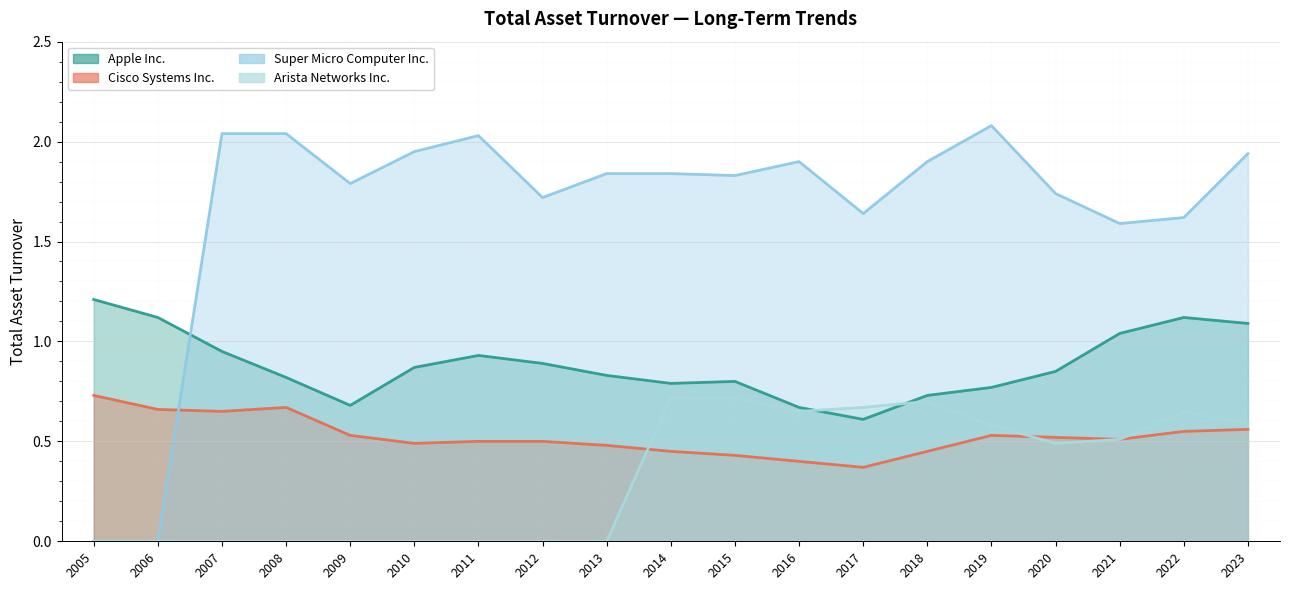

Which has a higher value, 2007 or 2012?

2007